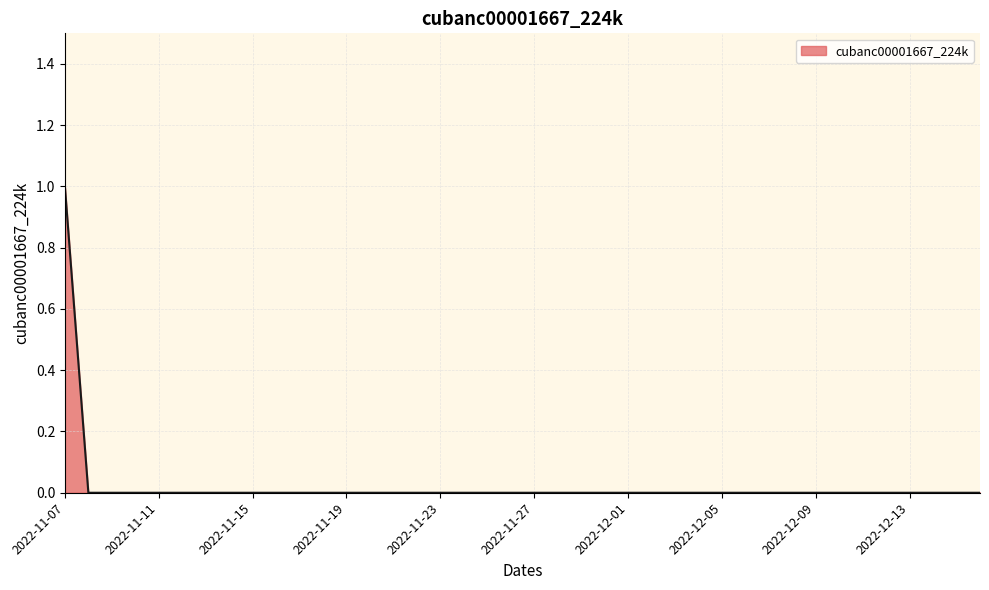

Rank the categories by value from lowest to highest.

2022-11-08, 2022-11-09, 2022-11-10, 2022-11-11, 2022-11-12, 2022-11-13, 2022-11-14, 2022-11-15, 2022-11-16, 2022-11-17, 2022-11-18, 2022-11-19, 2022-11-20, 2022-11-21, 2022-11-22, 2022-11-23, 2022-11-24, 2022-11-25, 2022-11-26, 2022-11-27, 2022-11-28, 2022-11-29, 2022-11-30, 2022-12-01, 2022-12-02, 2022-12-03, 2022-12-04, 2022-12-05, 2022-12-06, 2022-12-07, 2022-12-08, 2022-12-09, 2022-12-10, 2022-12-11, 2022-12-12, 2022-12-13, 2022-12-14, 2022-12-15, 2022-12-16, 2022-11-07